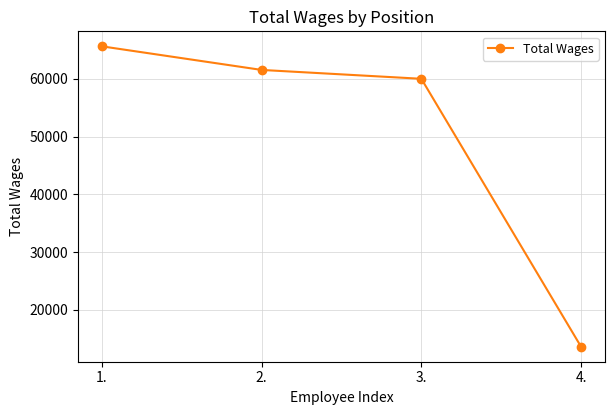

Reading left to right, what are all the values shown in this chart?

1.=65626	2.=61541	3.=60007	4.=13606